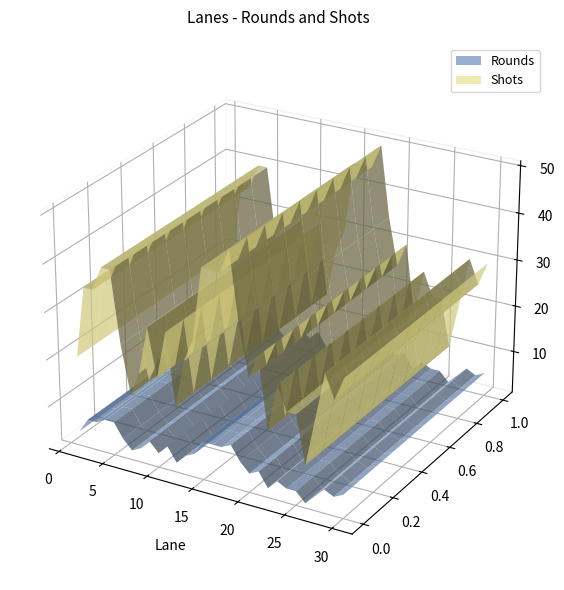

Reading left to right, extract all data points from this chart.

Rounds: 30=6	29=5	28=6	27=4	26=2	25=4	24=4	23=5	22=3	21=6	20=5	19=7	18=10	17=9	16=9	15=9	14=6	13=5	12=3	11=6	10=4	9=6	8=4	7=3	6=5	5=8	4=8	3=7	2=7	1=4
Shots: 30=30	29=25	28=30	27=20	26=10	25=20	24=20	23=25	22=15	21=30	20=25	19=35	18=50	17=45	16=45	15=45	14=30	13=25	12=15	11=30	10=20	9=30	8=20	7=15	6=25	5=40	4=40	3=35	2=35	1=20